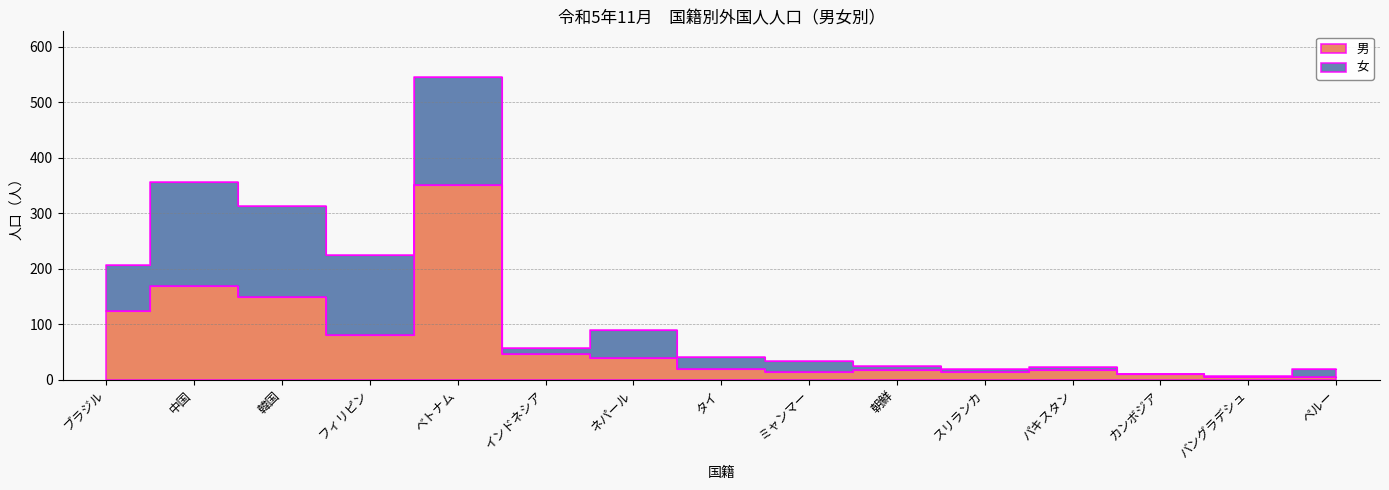

At which label is the value closest to 177?

中国